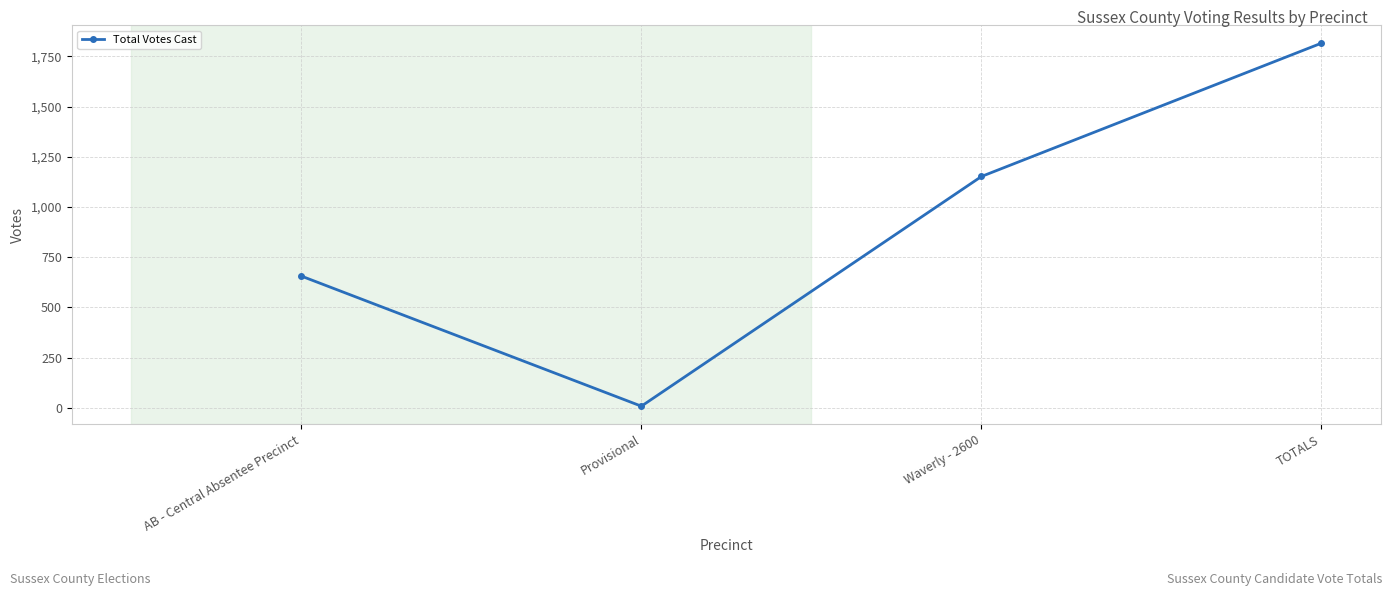

What is the value of the 2nd point from the left?

8